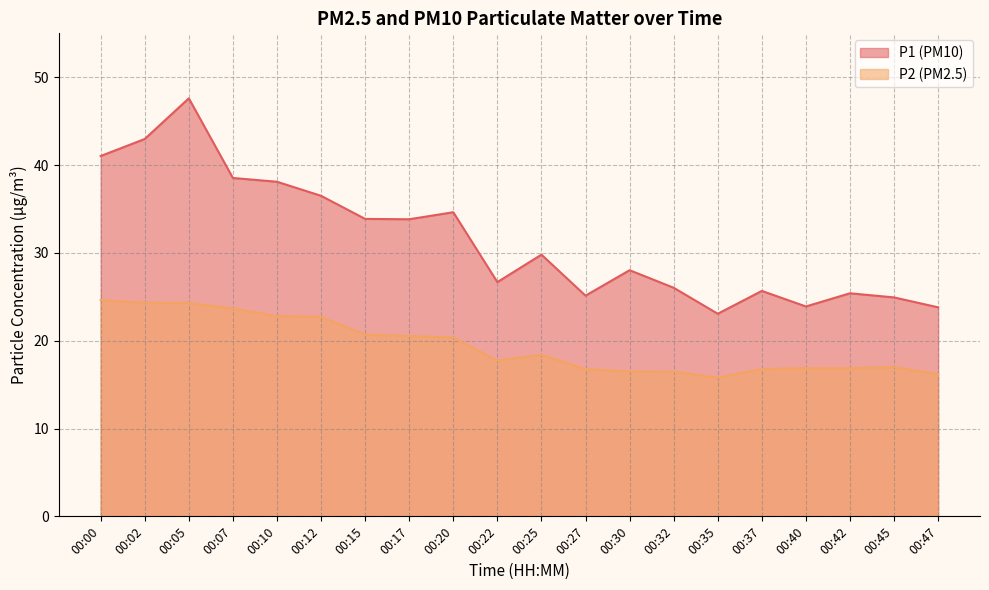

The value of P2 at 00:32 is 4.5. True or false?

False